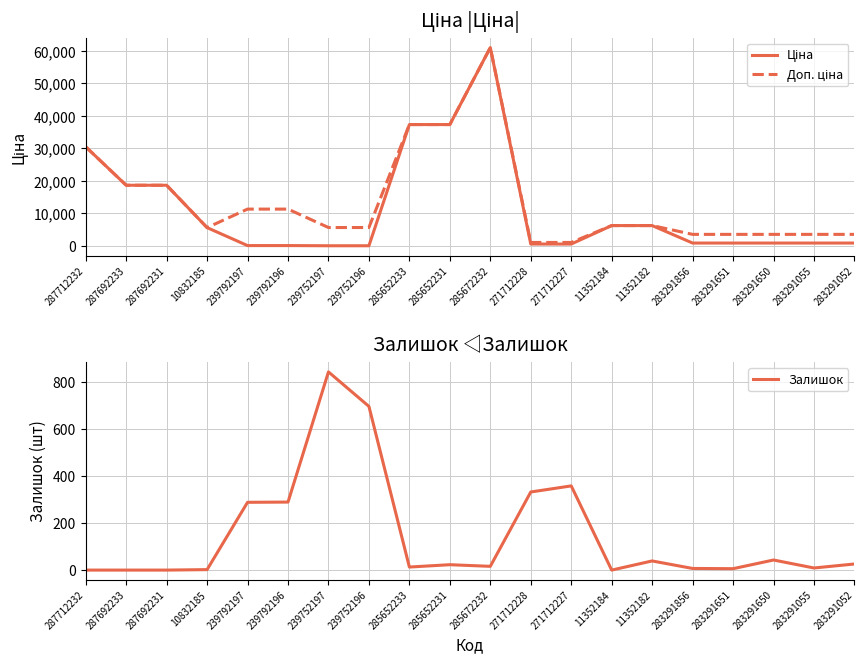

What is the label of the 14th point from the left?

11352184